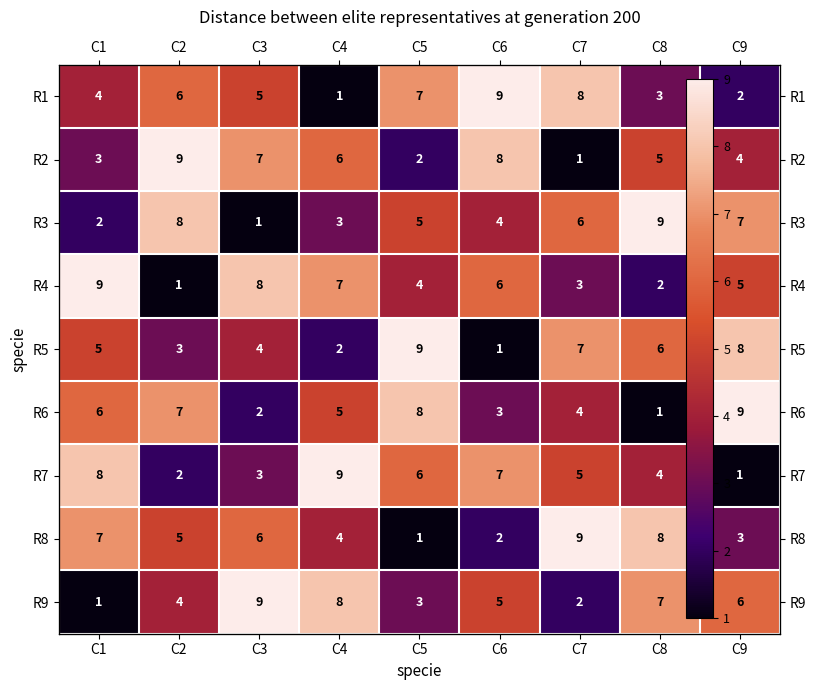

Is it true that R1 equals 2 at C8?

False